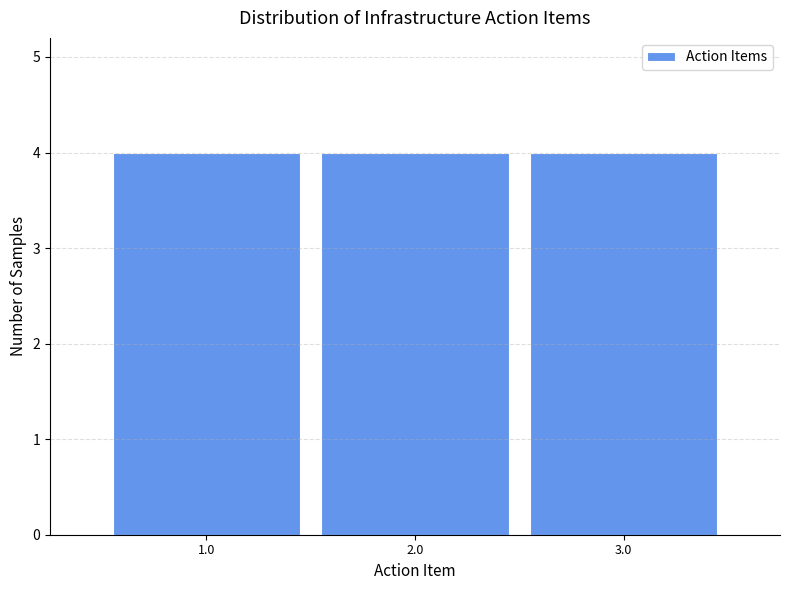

Reading left to right, list every bar in this chart as the range it spans on the x-axis followed by its height. The values are not printed on the chart, so give them approximately, as read against the axis.

0.5 to 1.5: 4
1.5 to 2.5: 4
2.5 to 3.5: 4